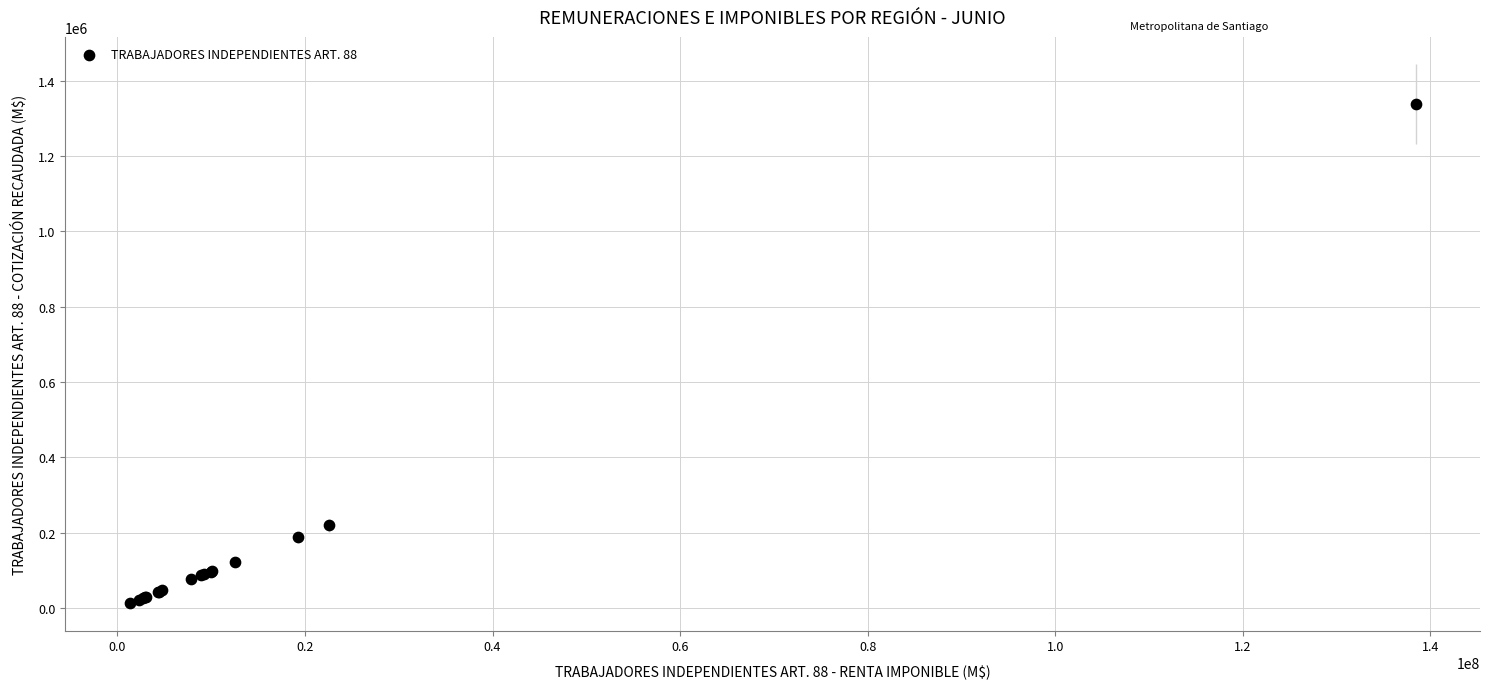

What Y value in the scatter plot is closest to 674890?

218726.0